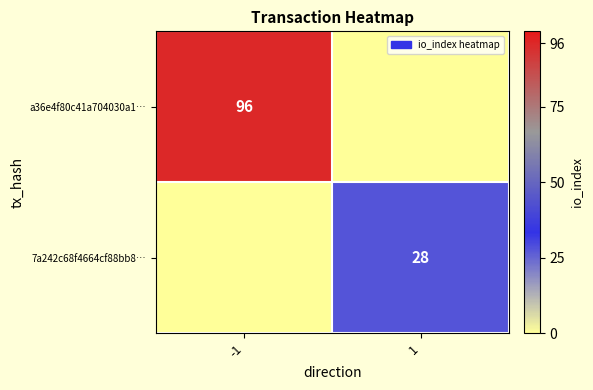

How many series are shown in this chart?

2